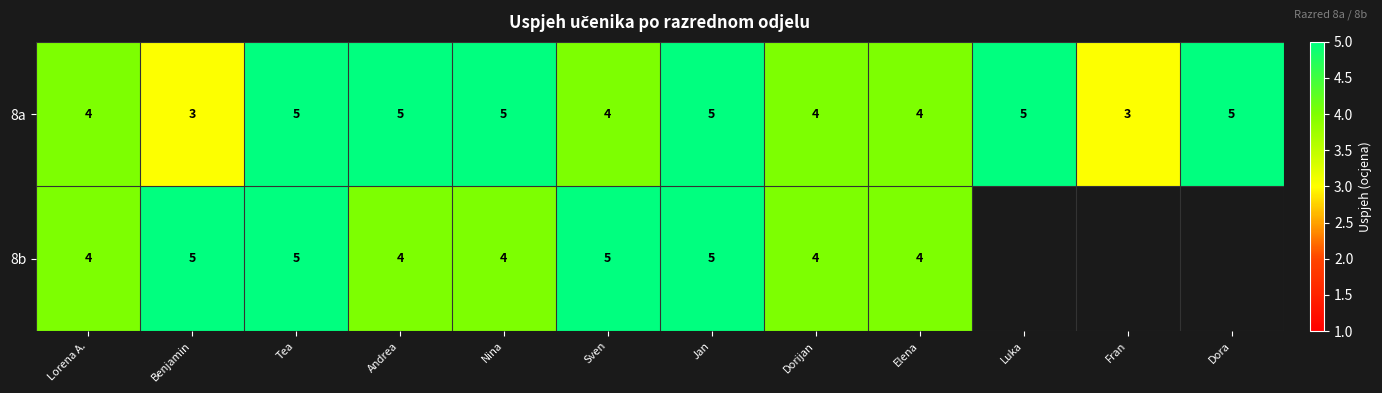

Rank the series at Nina from lowest to highest value.

8b, 8a